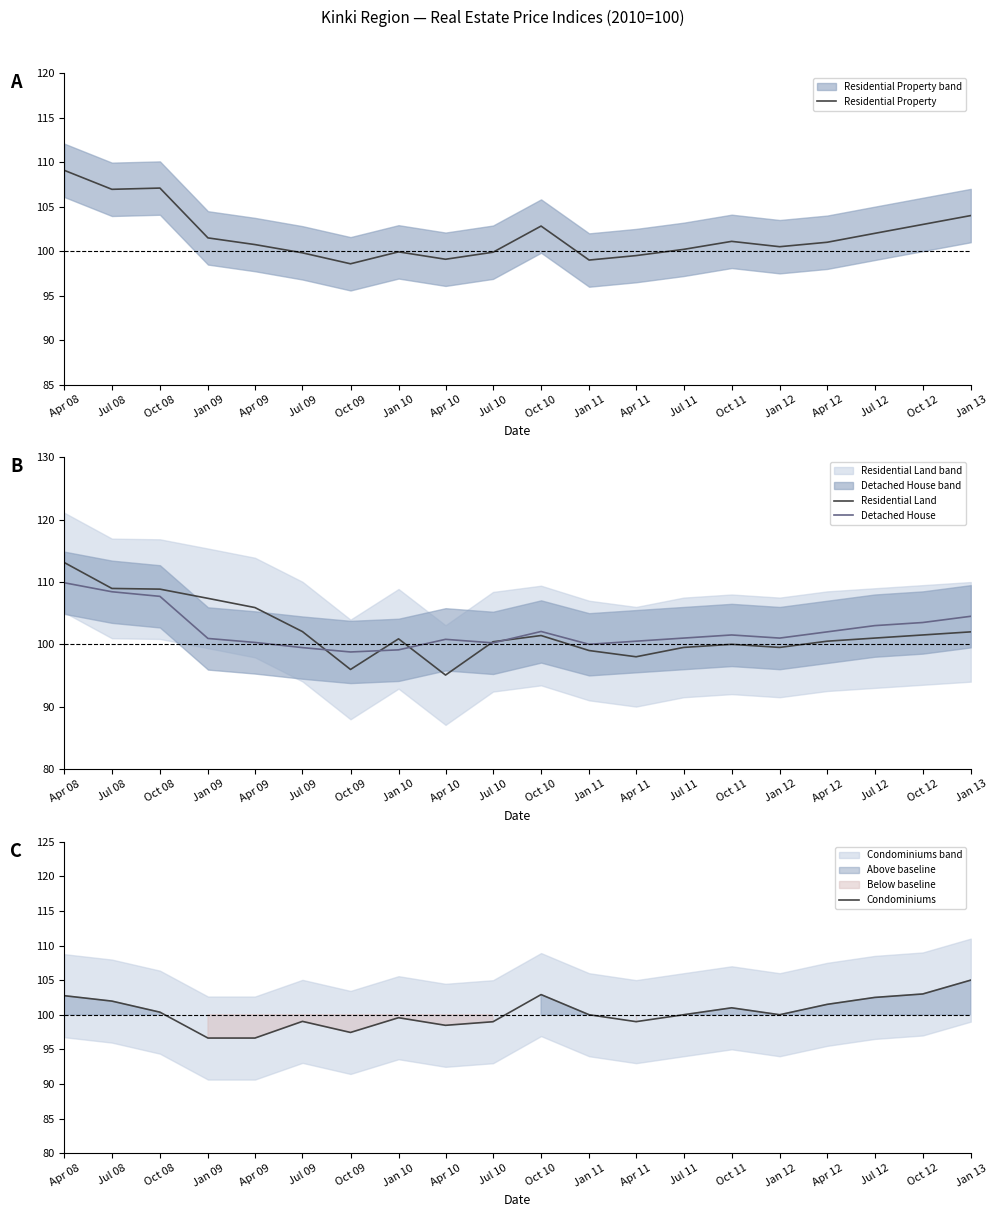

What is the total value across all series at Jan 13?

415.5